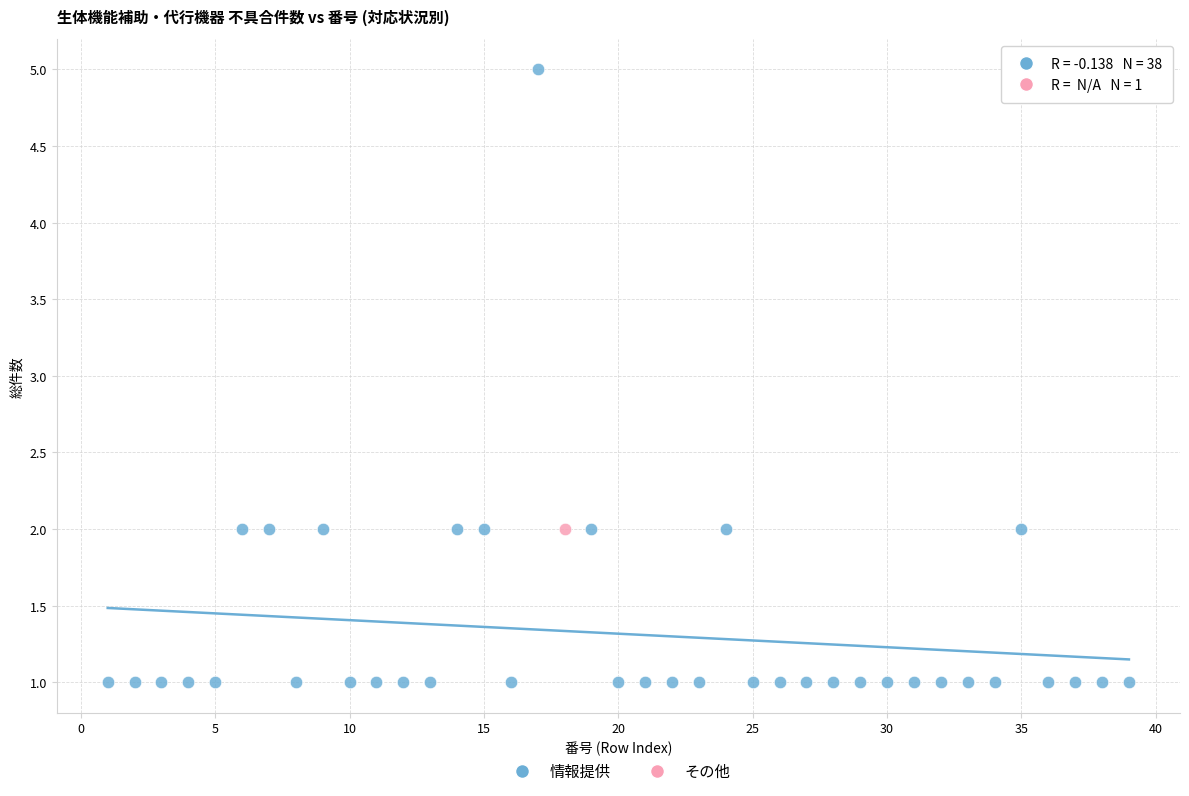

What are all the series names shown in the legend?

情報提供, その他